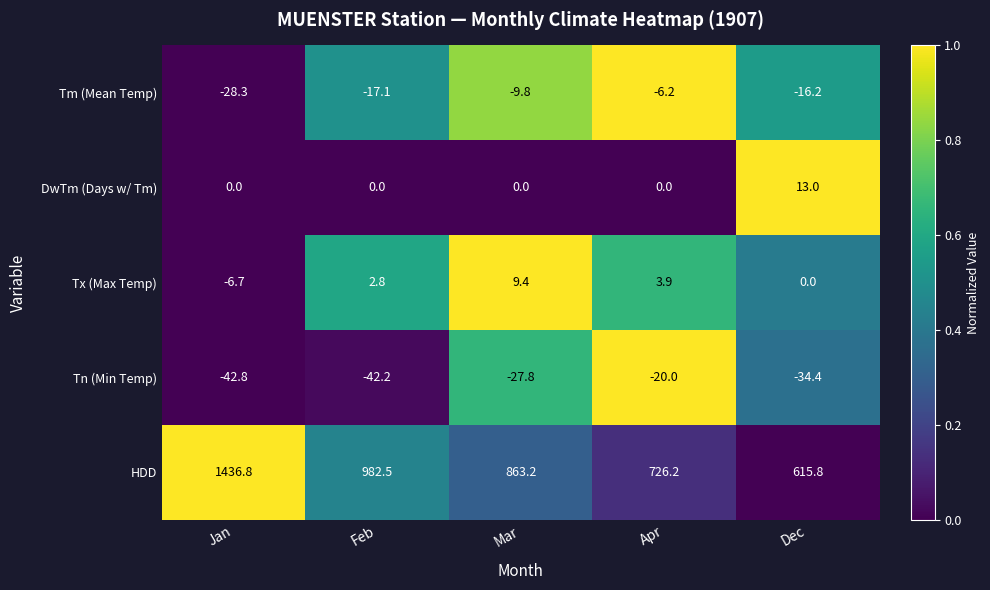

Between Mar and Dec, which series saw the biggest shift?

HDD